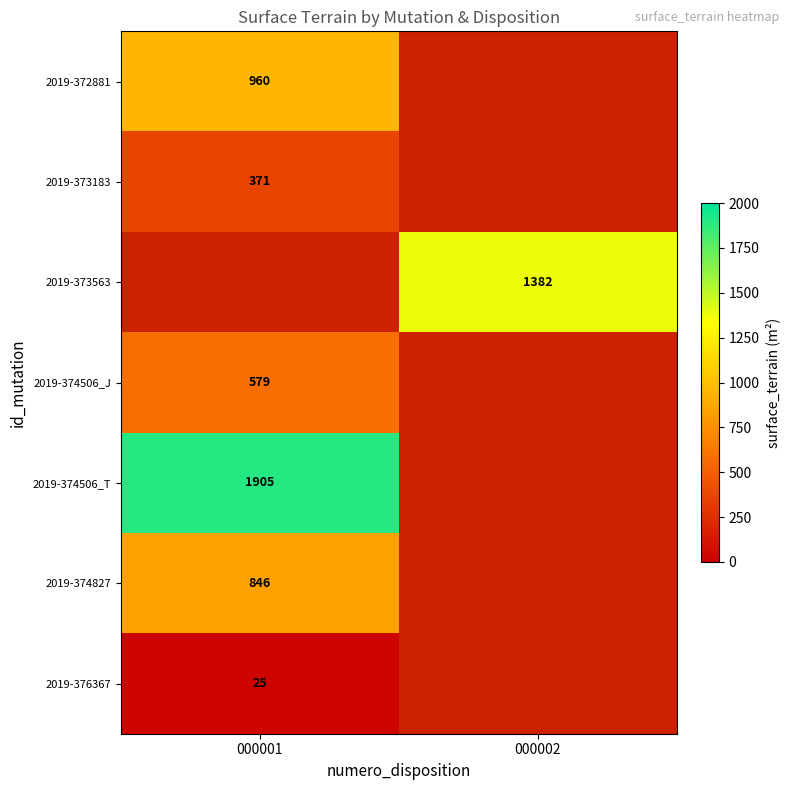

The value of 2019-372881 at 000001 is 960. True or false?

True